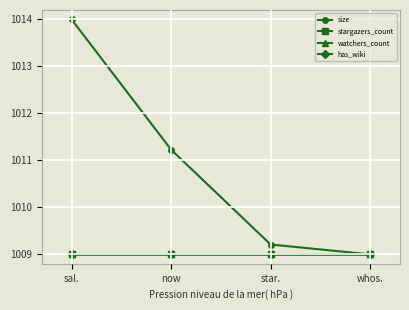

Which series has the largest total across all categories?

size